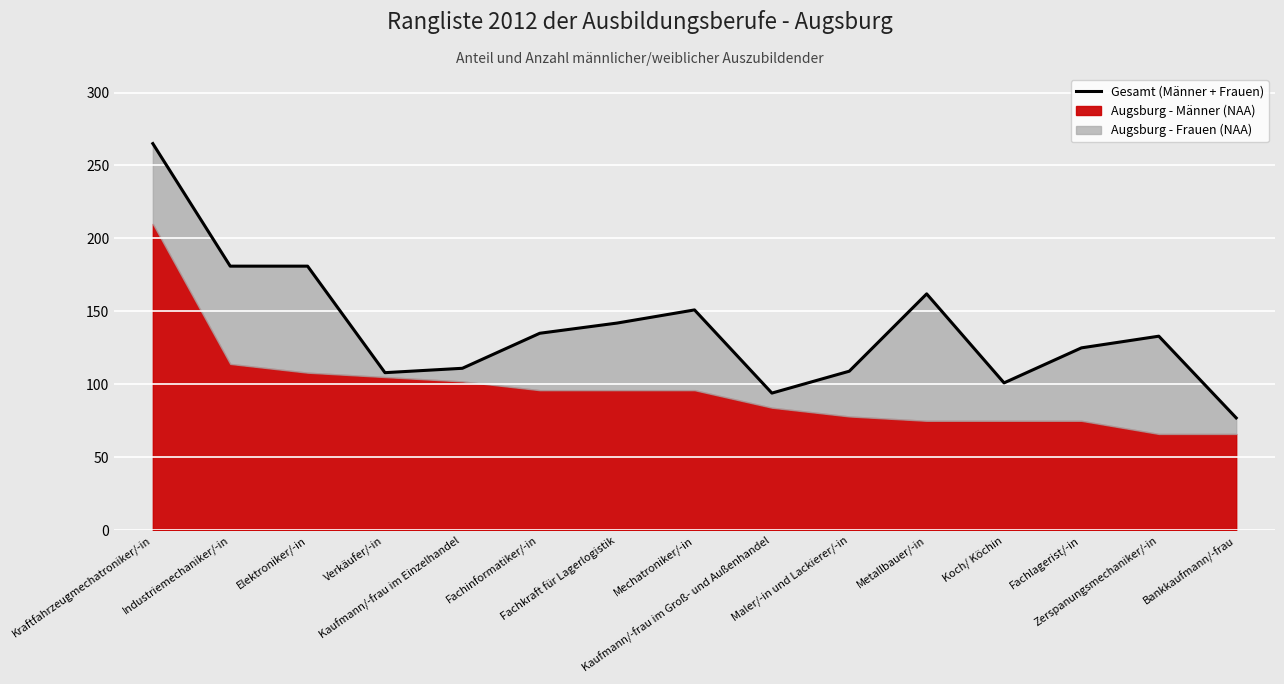

What is the difference between the maximum and minimum values?

188